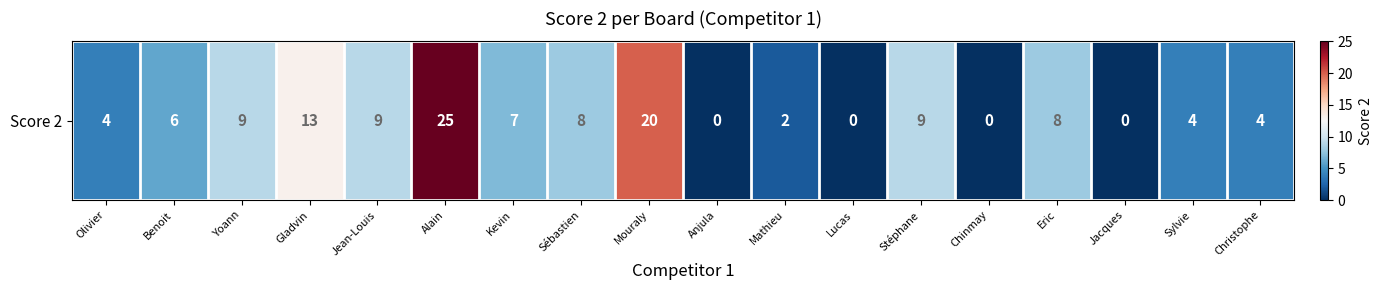

True or false: the data shows 8 at Sébastien.

True